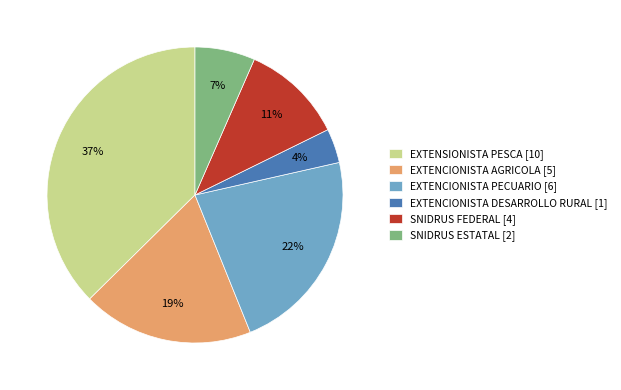

What percentage is the EXTENCIONISTA AGRICOLA [5] slice, to the nearest percent?

19%